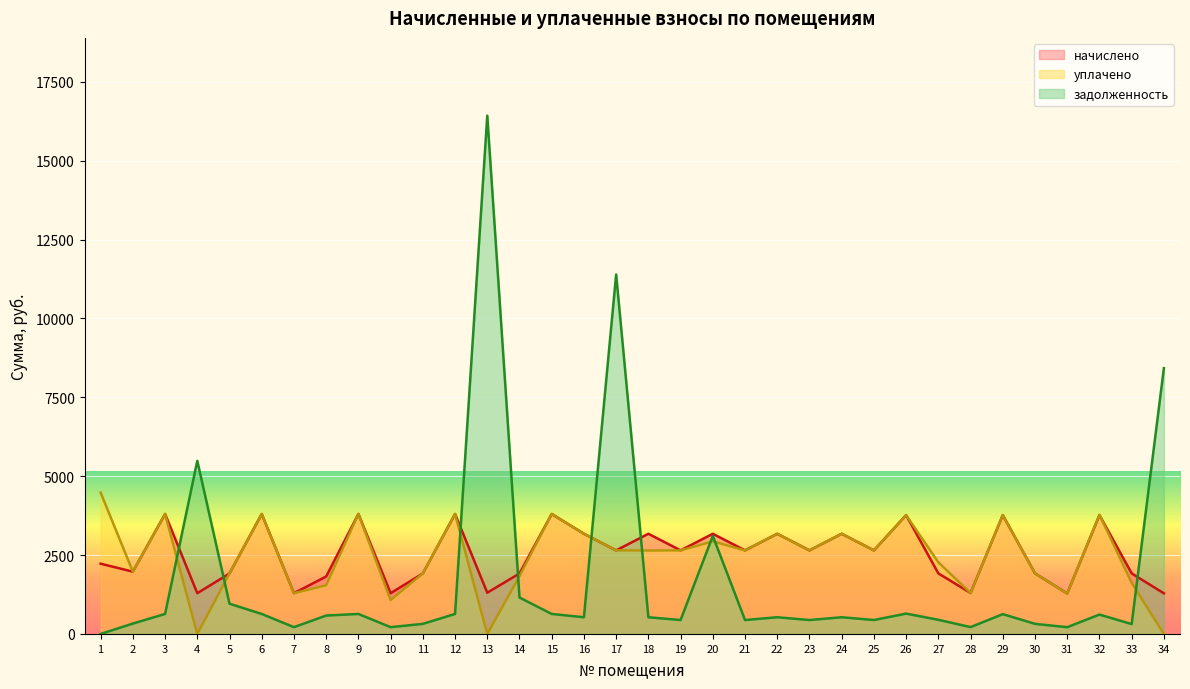

Reading right to left, transcribe all the data shown in this chart.

начислено: 1287.0	1918.8	3767.4	1283.1	1918.8	3767.4	1298.7	1918.8	3767.4	2648.1	3174.6	2648.1	3174.6	2648.1	3174.6	2648.1	3174.6	2648.1	3174.6	3802.5	1916.1	1306.5	3802.5	1916.1	1290.9	3802.5	1821.3	1290.9	3802.5	1916.1	1290.9	3802.5	1973.4	2226.9
уплачено: 0.0	1620.8	3778.4	1283.1	1918.8	3767.4	1298.7	2269.6	3764.5	2648.1	3174.6	2648.1	3174.0	2648.1	2934.5	2648.1	2645.5	2648.1	3174.6	3802.5	1831.3	0.0	3802.5	1916.1	1075.8	3802.5	1544.7	1290.9	3802.5	1919.5	0.0	3802.5	1973.4	4479.4
задолженность: 8422.9	312.5	614.7	213.8	319.8	627.9	216.4	448.7	644.4	441.4	529.1	441.4	529.1	440.4	3107.6	441.4	529.1	11393.6	529.1	633.8	1154.3	16427.8	633.8	319.4	215.2	633.8	582.9	215.2	633.8	958.0	5486.0	633.8	328.9	0.0